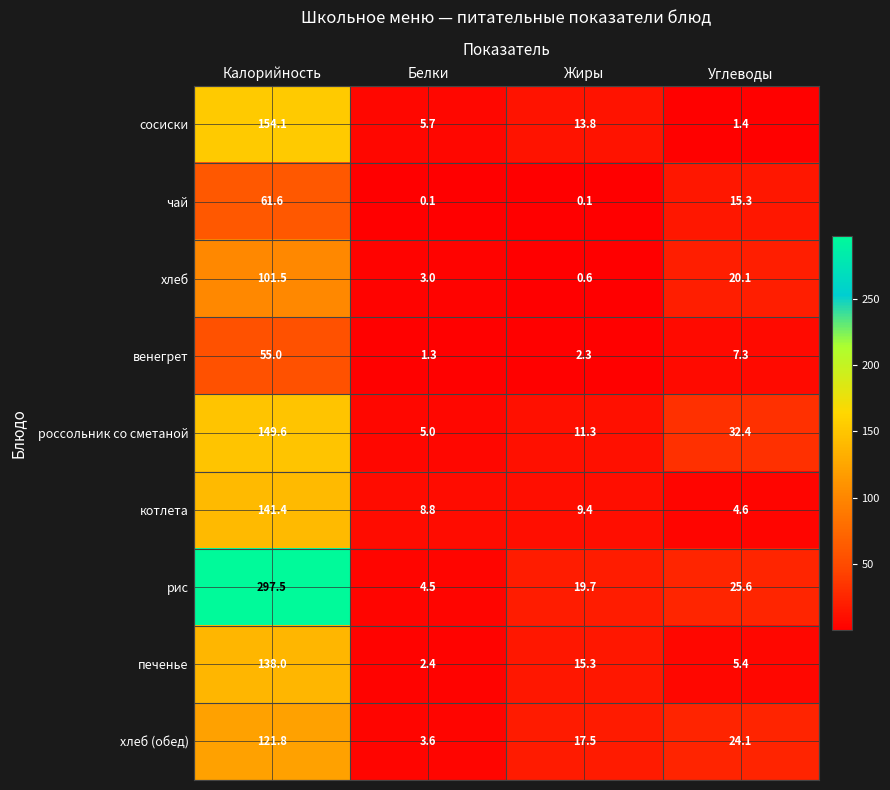

What is the difference between the maximum and minimum values in the чай series?

61.5